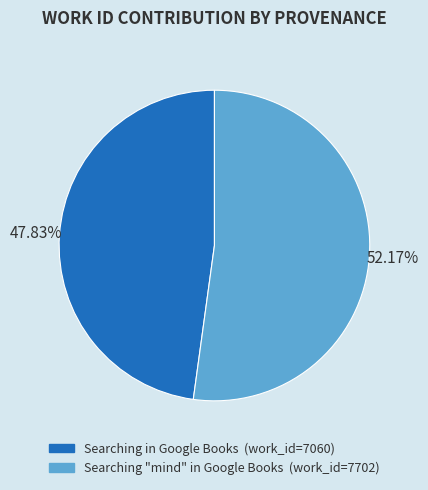

Which slice represents more than half of the pie?

Searching "mind" in Google Books